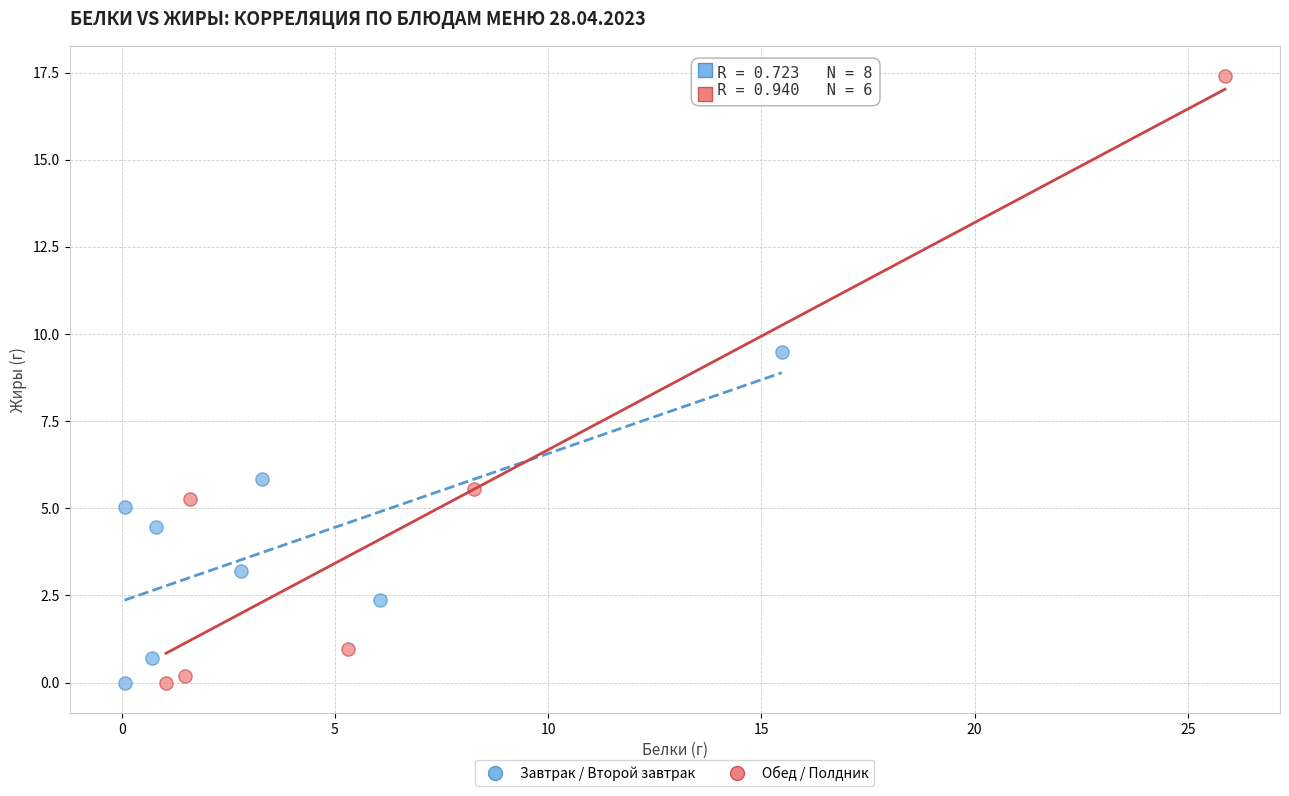

Which series reaches the maximum Y coordinate?

Обед / Полдник